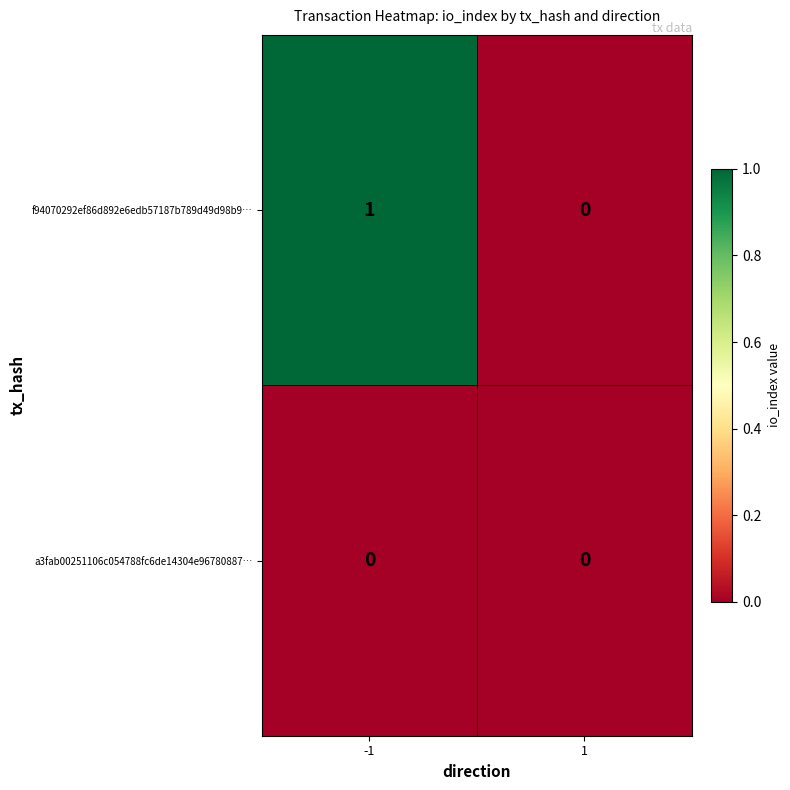

Reading left to right, extract all data points from this chart.

f94070292ef86d892e6edb57187b789d49d98b9…: -1=1	1=0
a3fab00251106c054788fc6de14304e96780887…: -1=0	1=0